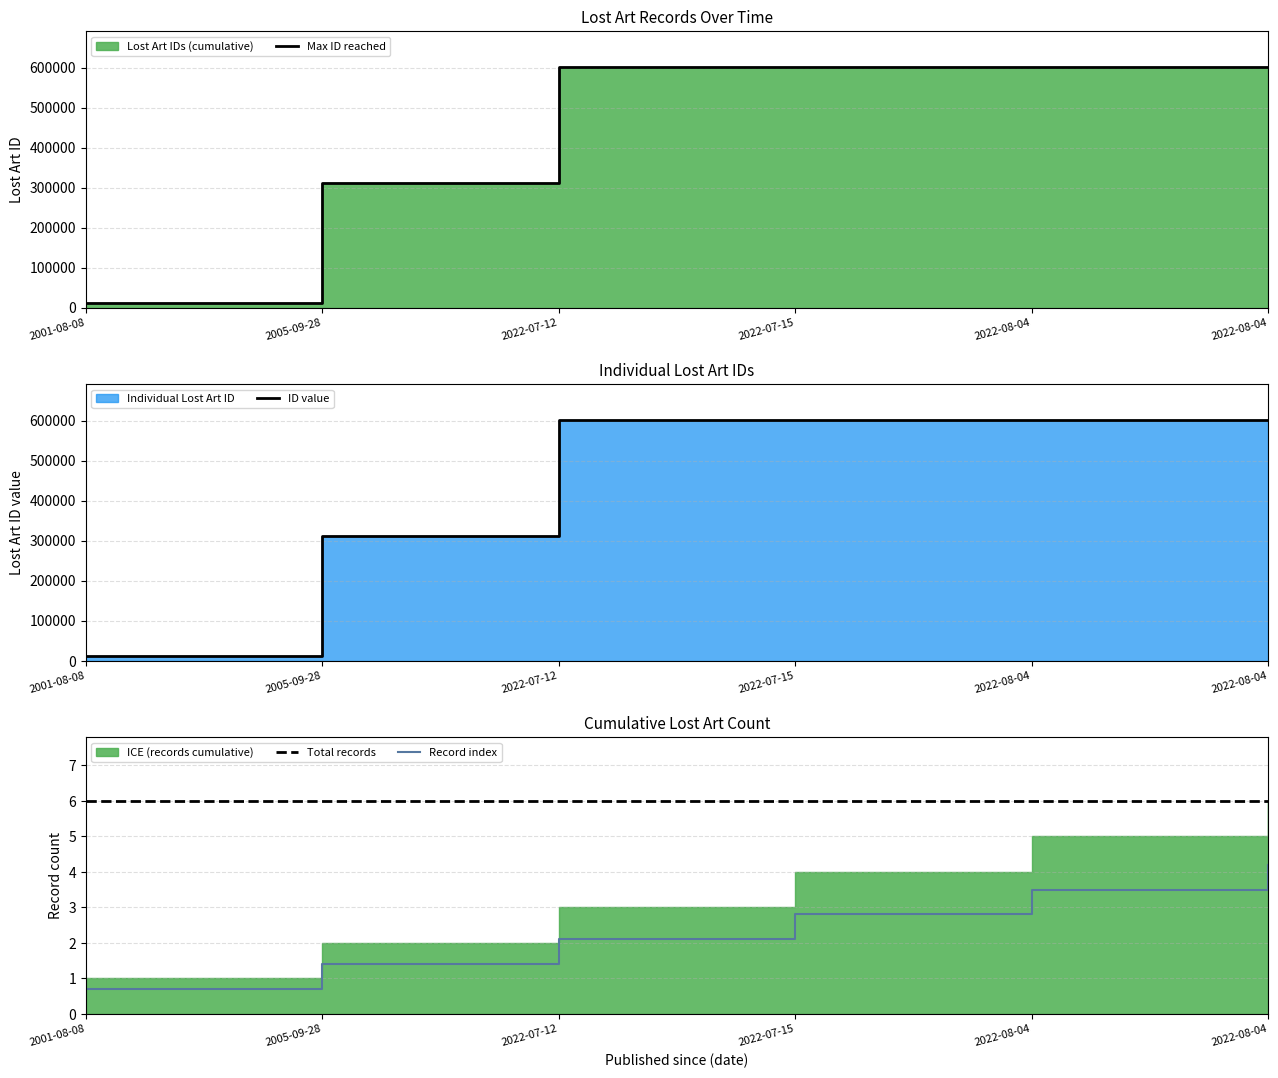

What is the sum of all Max ID reached values?

2726838.0